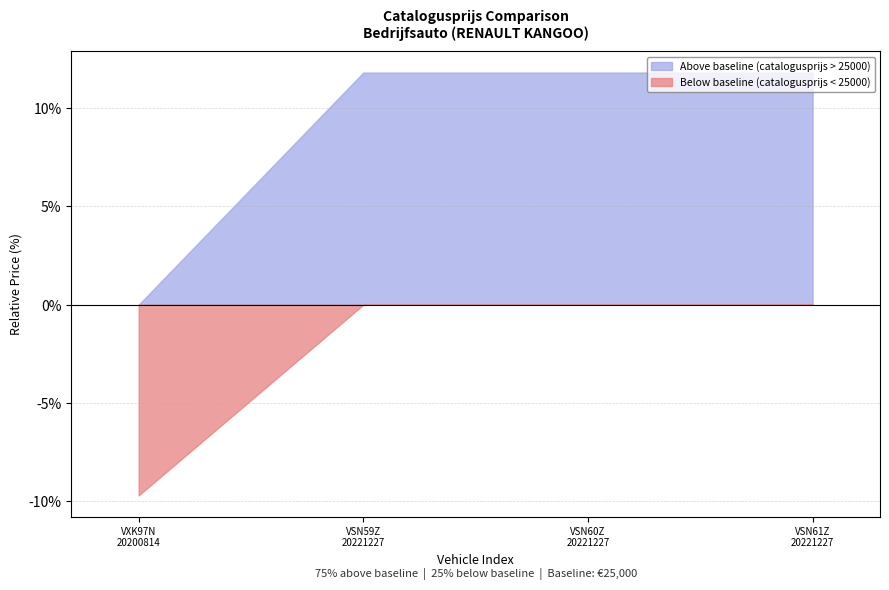

Which label corresponds to the largest value in the chart?

20221227